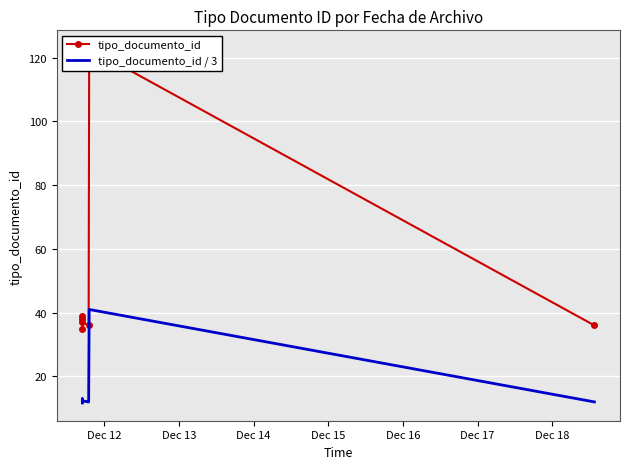

What is the difference between the second highest and second lowest values in the tipo_documento_id series?

3.0